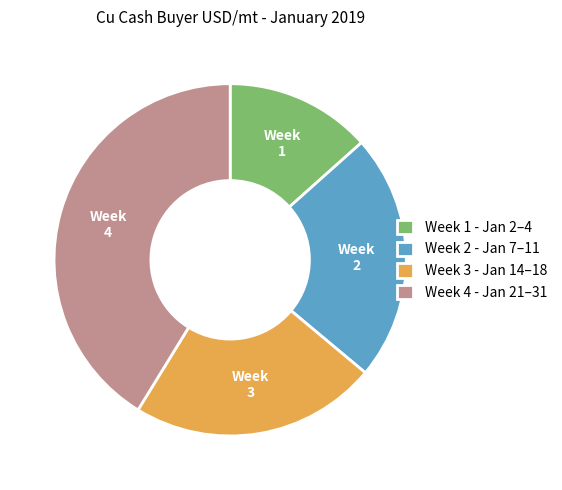

Combined, do Week 3 - Jan 14–18 and Week 1 - Jan 2–4 account for over 50%?

No